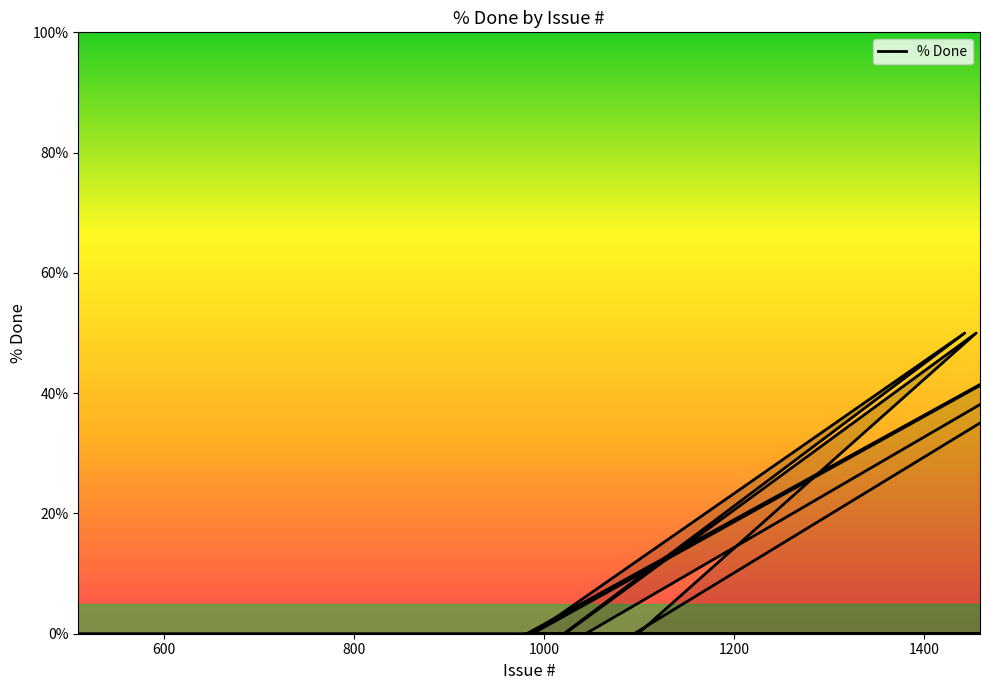

What is the sum of all values?

700